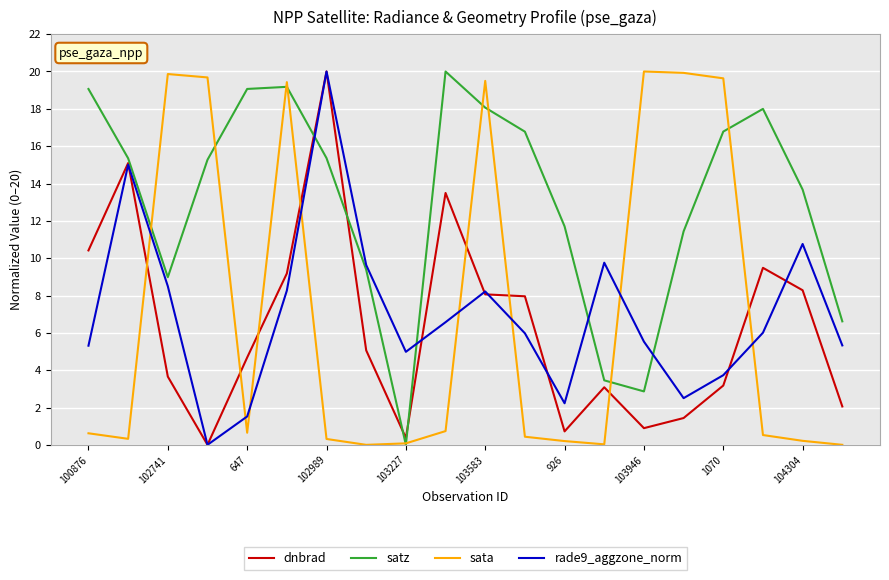

Which series has the largest total across all categories?

satz